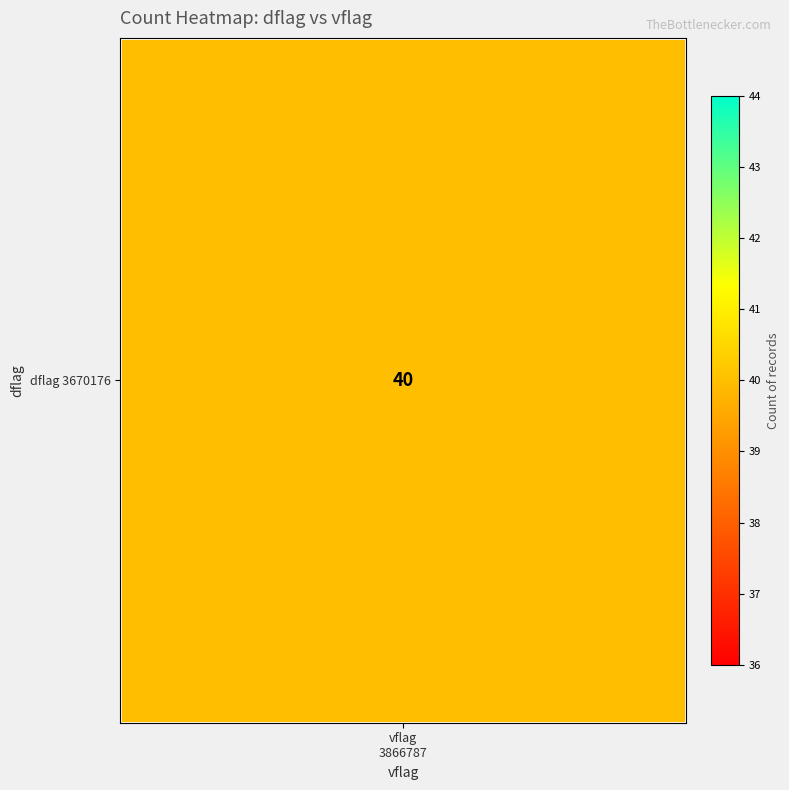

Is it true that the value at 3670176_3670176 is 7?

False